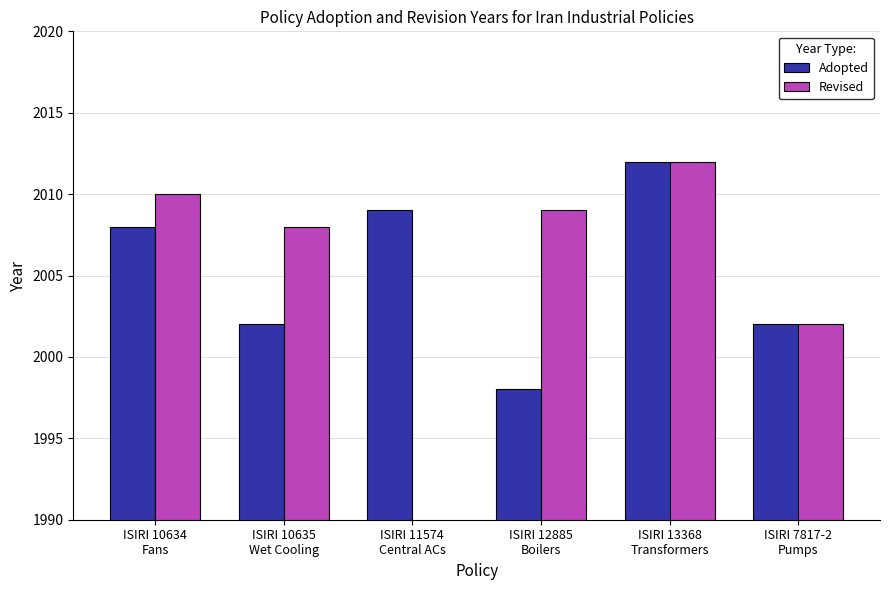

At which category does the chart reach its minimum across all series?

ISIRI 12885
Boilers